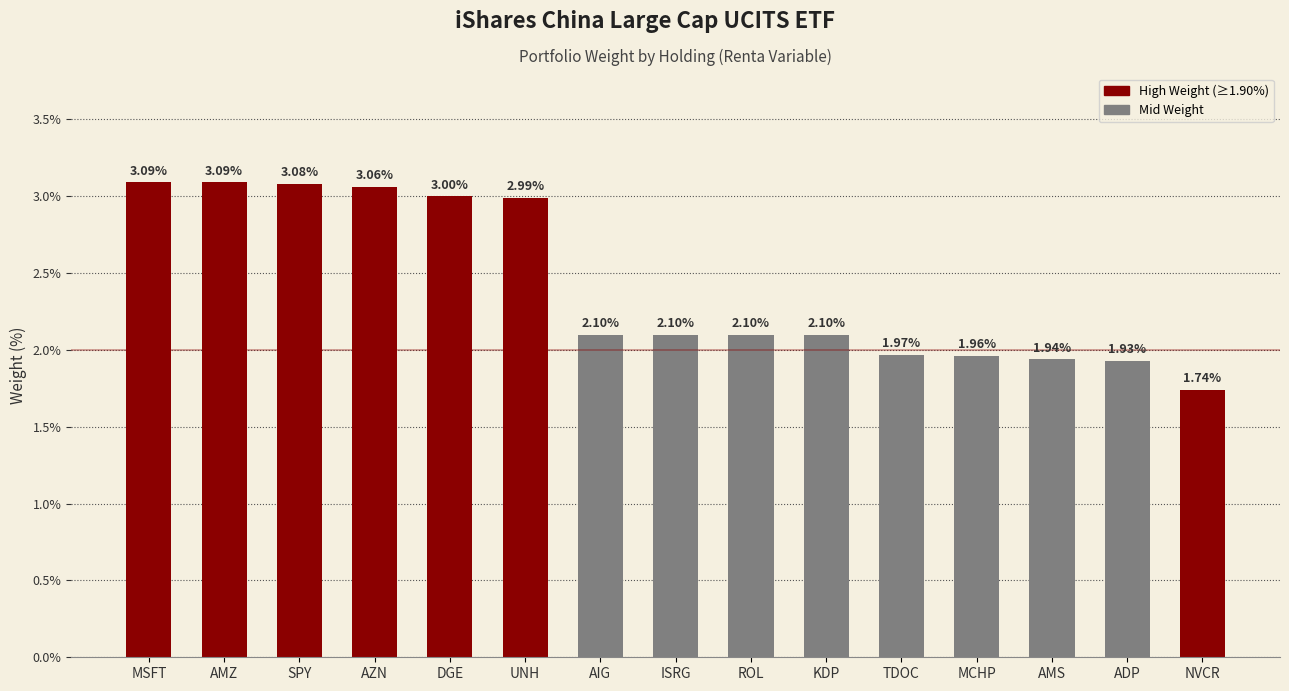

What is the change in value from SPY to KDP?

-1.0